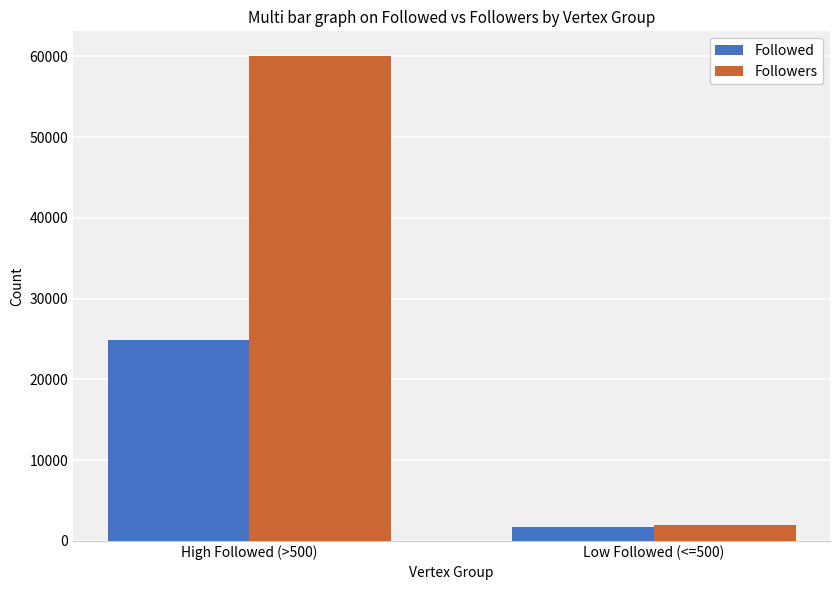

What is the average value of the Followers series?

31040